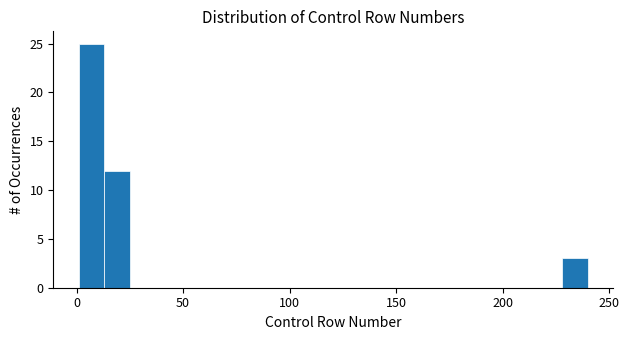

Read against the x-axis, roughly where is the centre of the tallest bar?

5